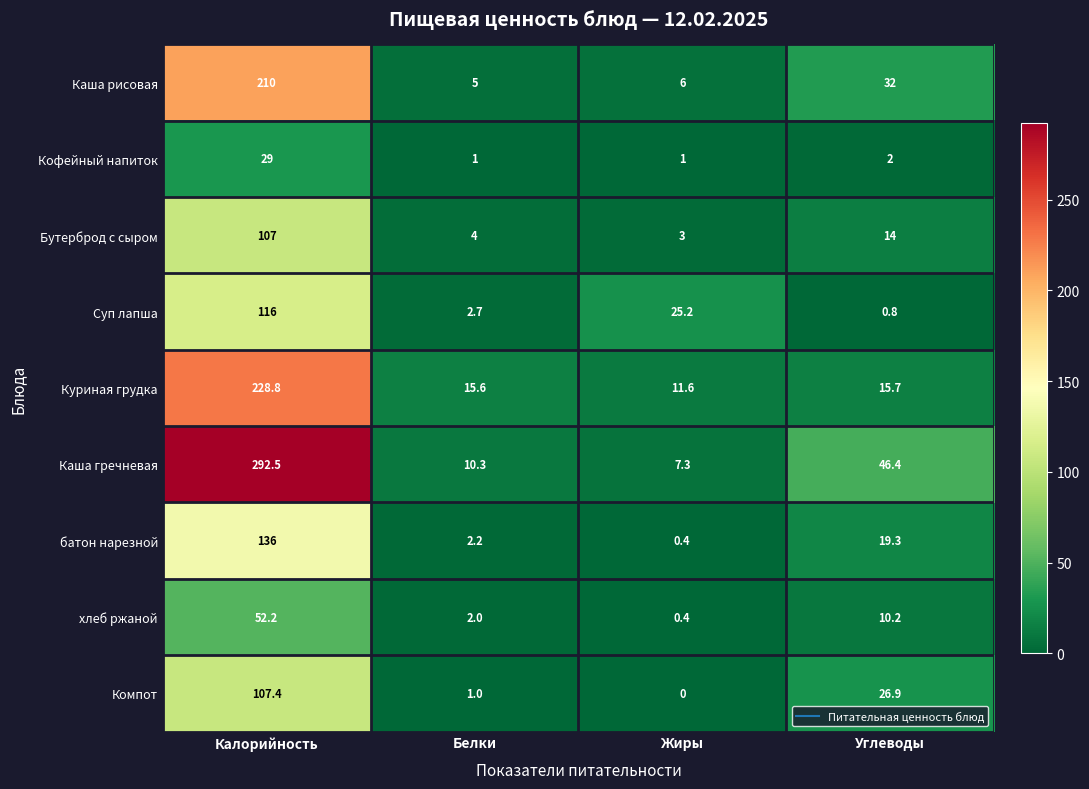

At which category is the sum across all series the highest?

Калорийность